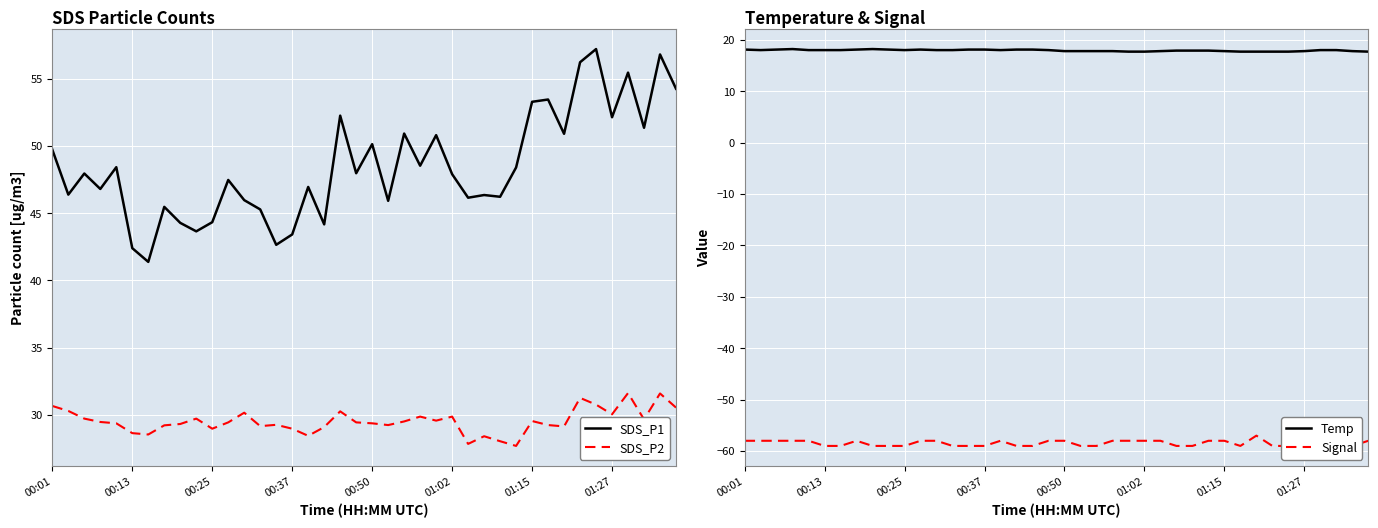

True or false: SDS_P1 and SDS_P2 intersect in this chart.

False